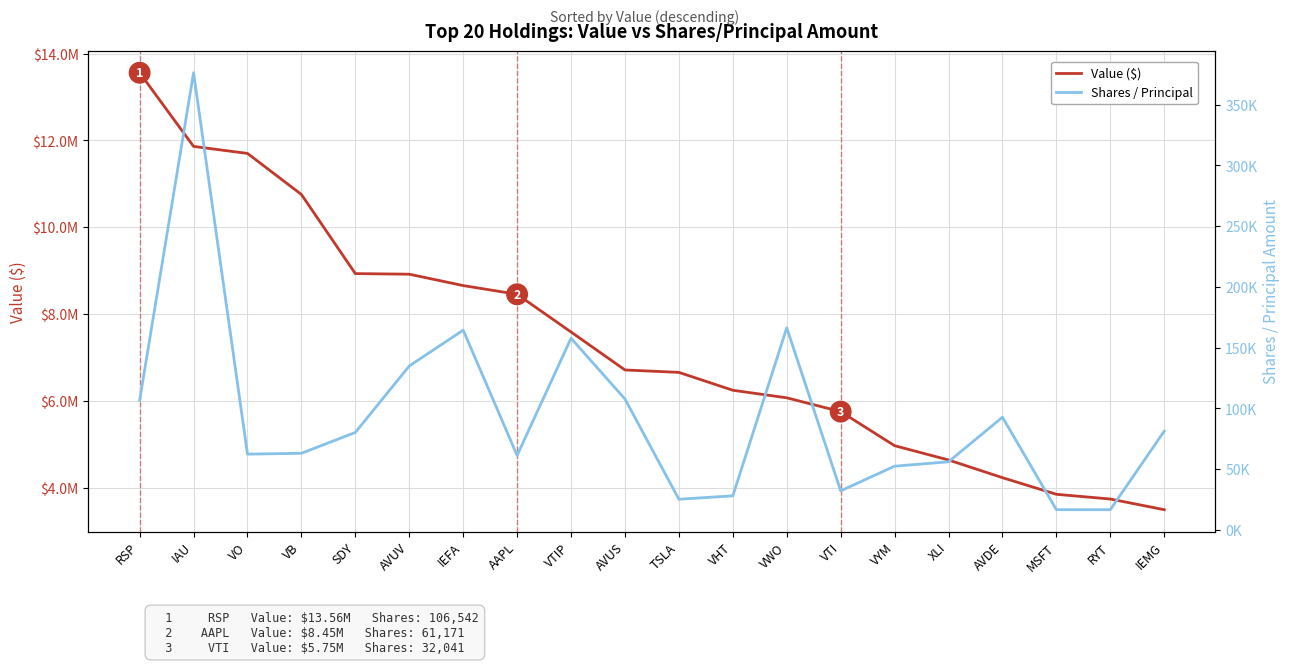

Which series has the widest spread of values?

Value ($)